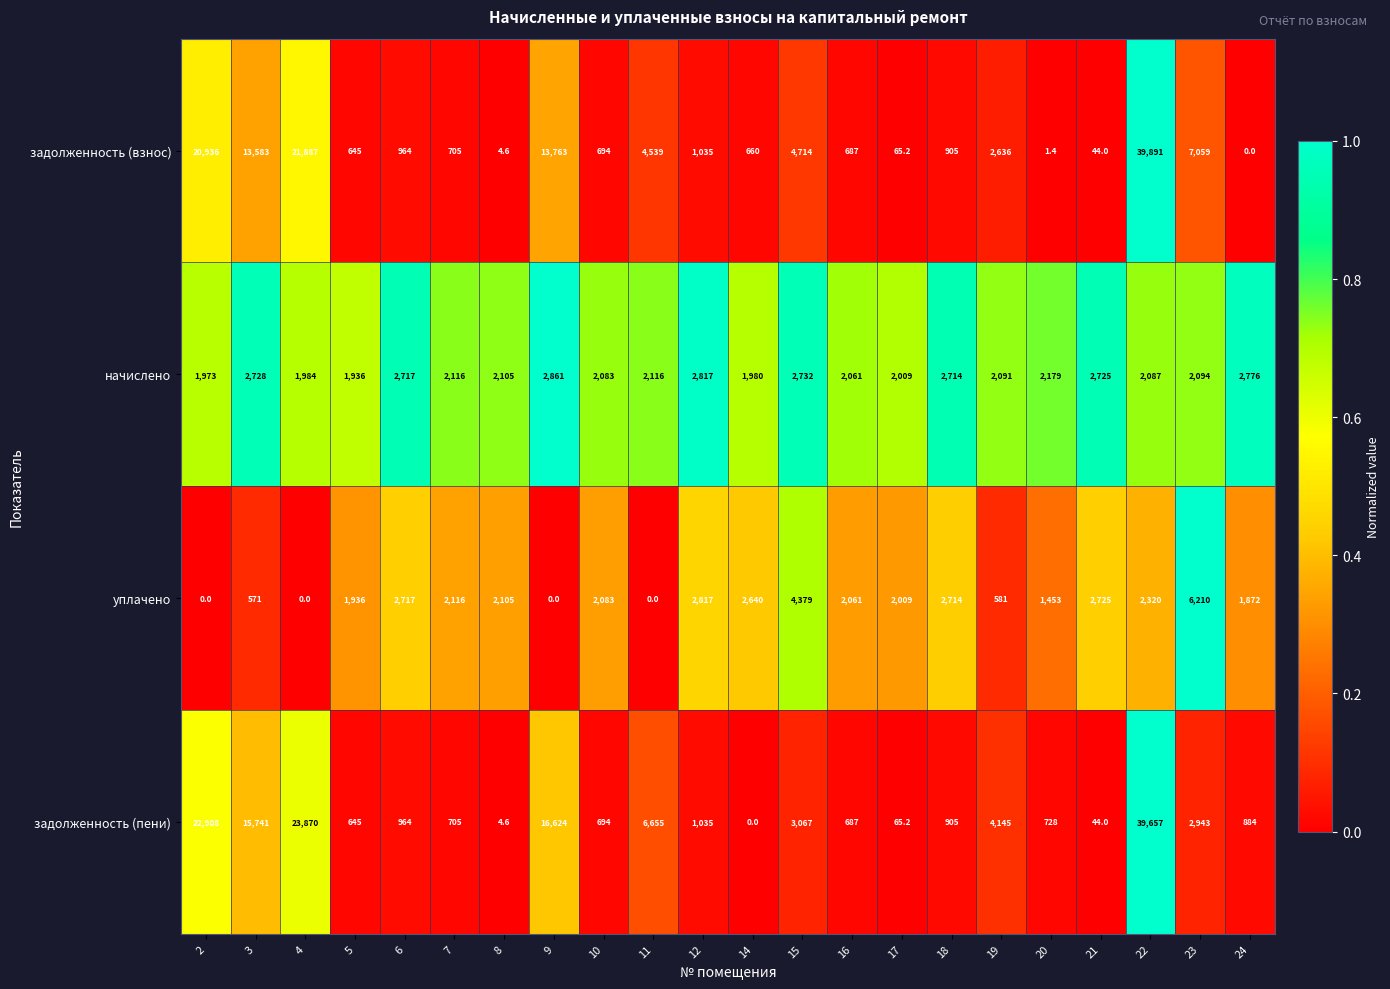

Which series has the largest total across all categories?

задолженность (пени)